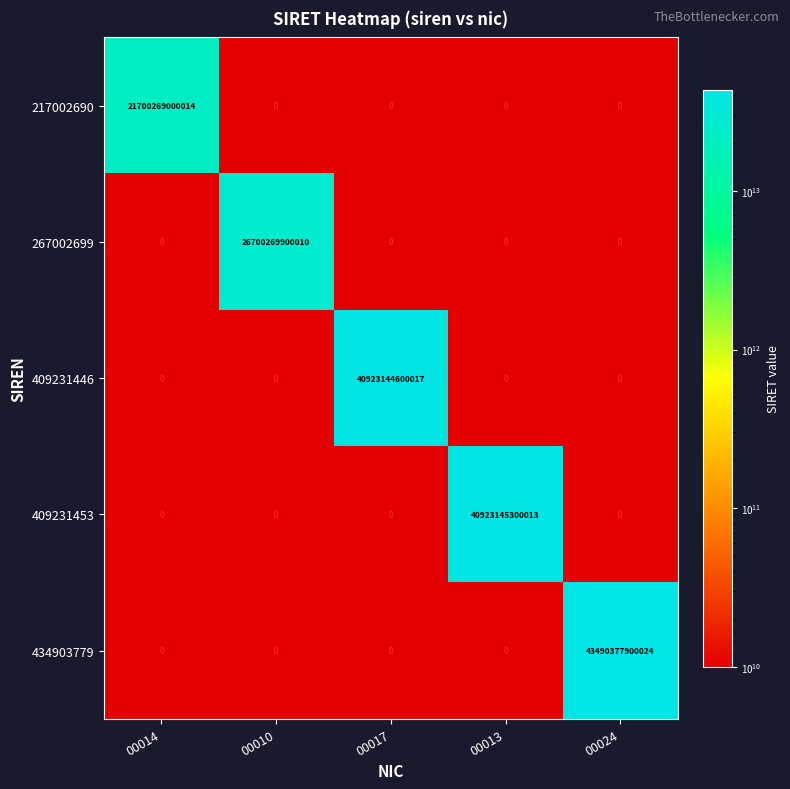

At which label is 409231446 closest to 20461572300008?

00014